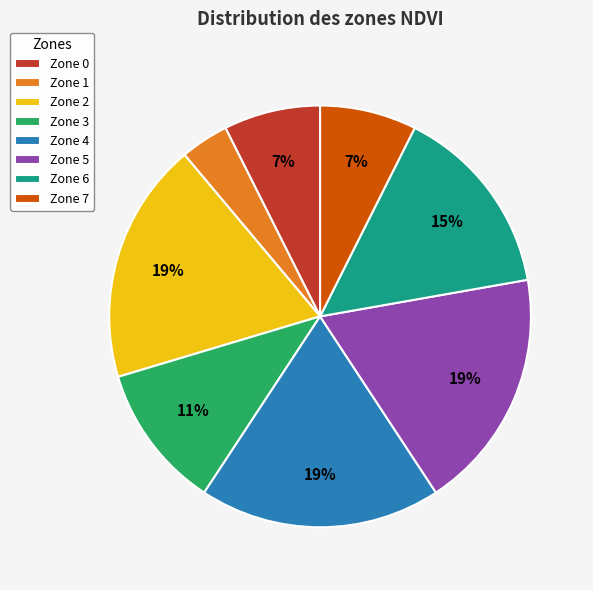

To the nearest percent, what is the combined percentage of Zone 3 and Zone 1?

15%